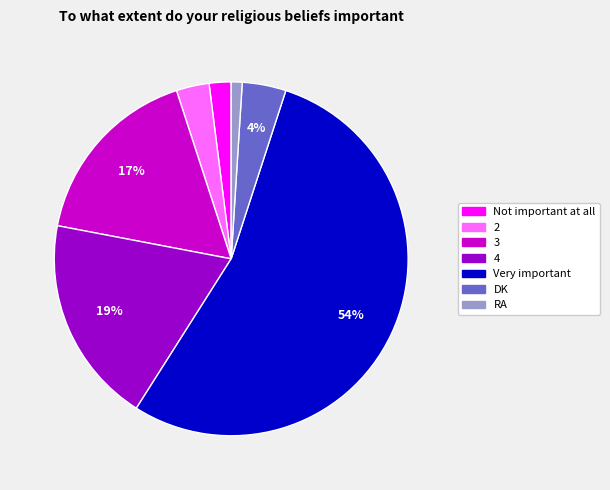

How many slices are in this pie chart?

7